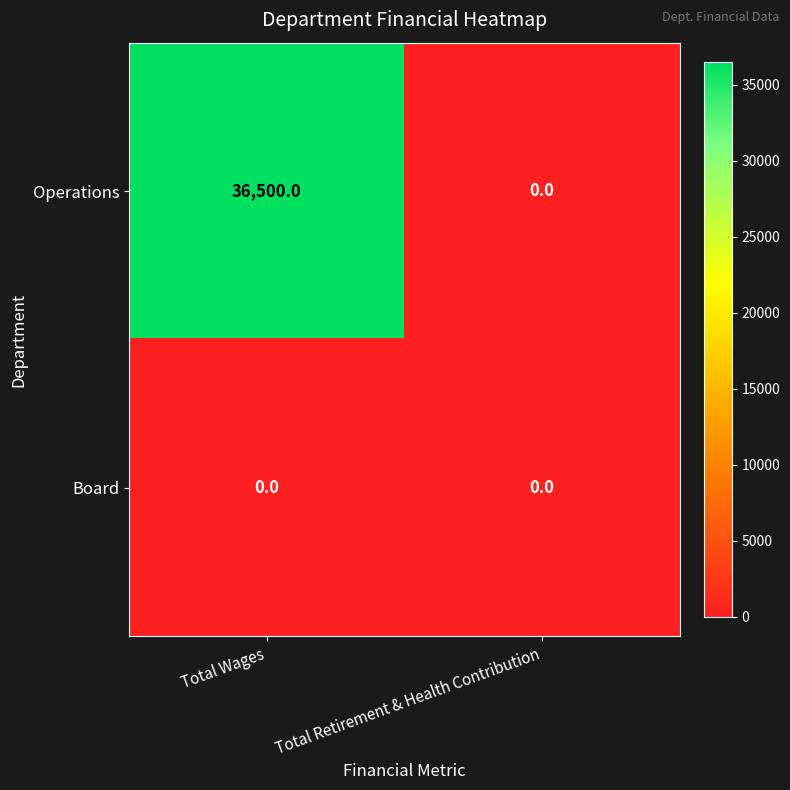

What is the sum of the Operations values at Total Wages and Total Retirement & Health Contribution?

36500